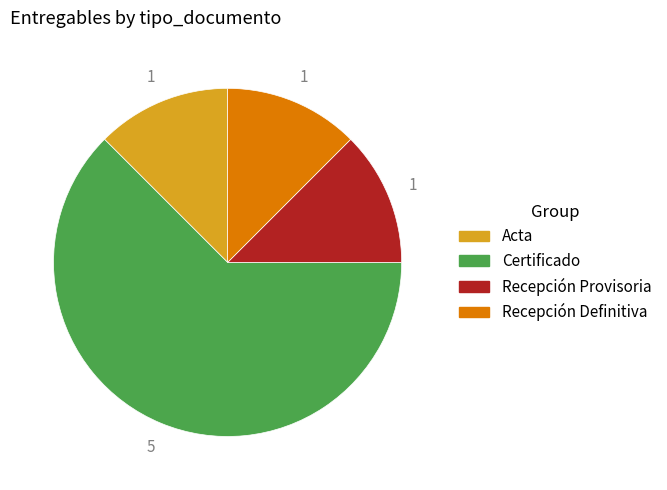

Combined, do Certificado and Recepción Definitiva account for over 50%?

Yes